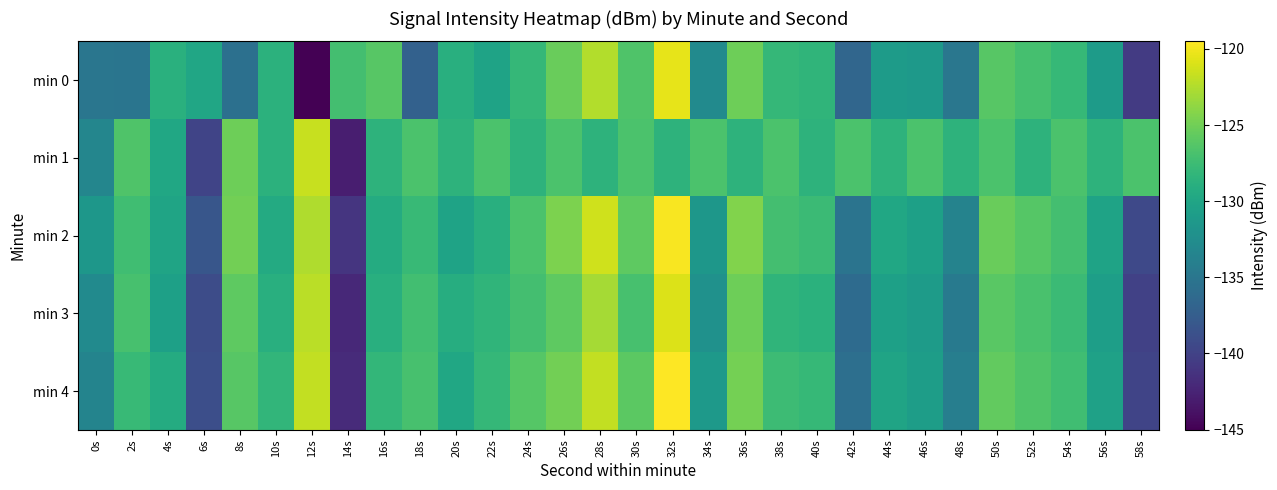

Which has a higher value, 32s or 34s?

32s